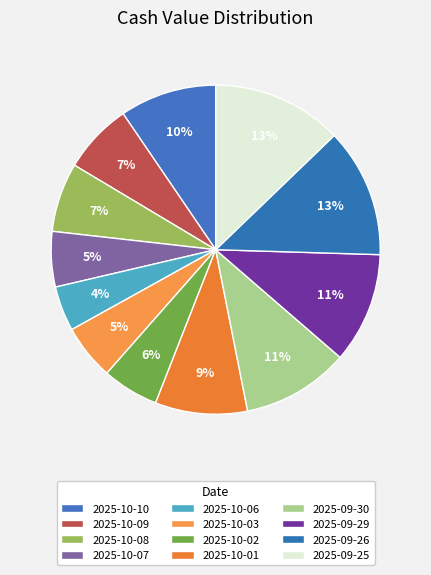

How many segments does this pie chart have?

12